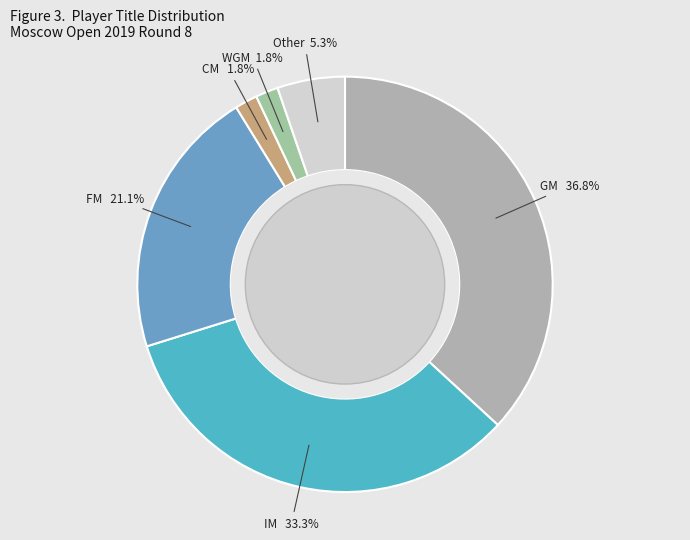

Which category has the biggest portion of the pie?

GM